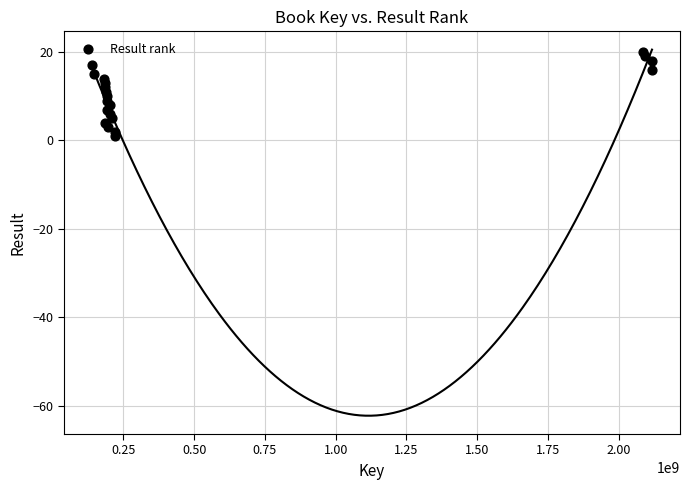

What is the range of X values (max minus min)?

1978374018